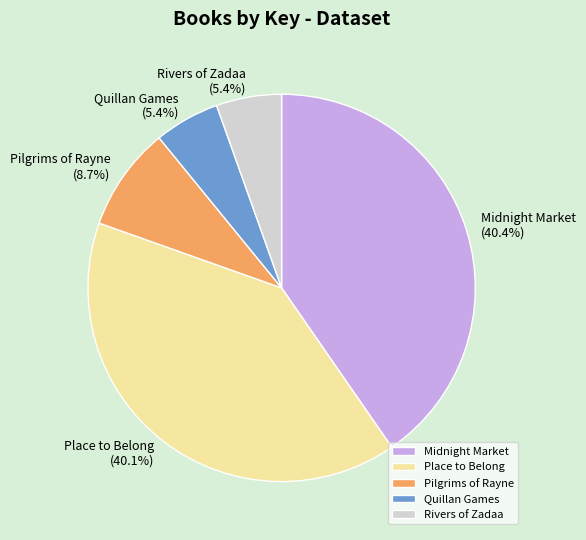

Count the number of slices in the pie.

5